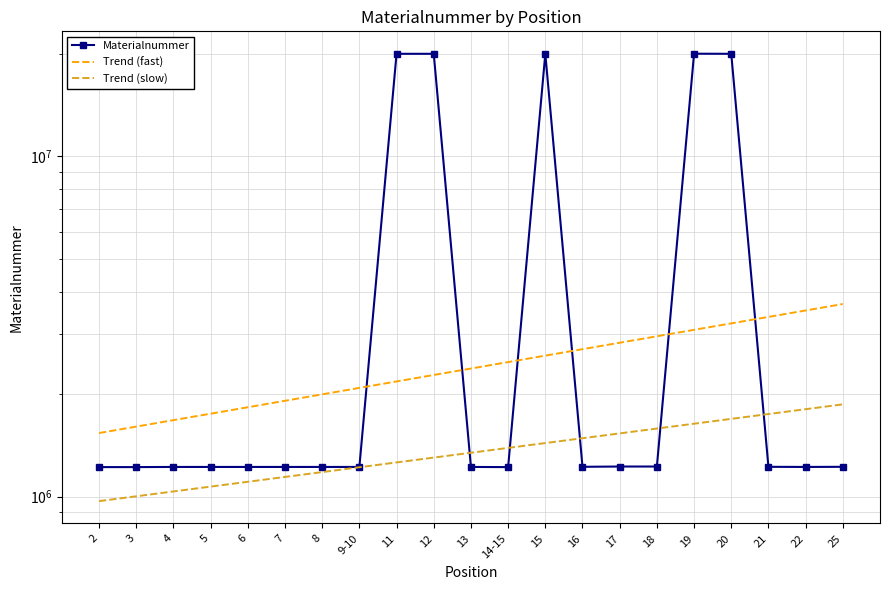

Reading right to left, transcribe all the data shown in this chart.

Materialnummer: 25=1222664.0	22=1221604.0	21=1222663.0	20=20002357.0	19=20015836.0	18=1225113.0	17=1225112.0	16=1222748.0	15=20002356.0	14-15=1220191.0	13=1221623.0	12=20002359.0	11=20002358.0	9-10=1221616.0	8=1221615.0	7=1221614.0	6=1221599.0	5=1221598.0	4=1221613.0	3=1220317.0	2=1220316.0
Trend (fast): 25=3679013.9	22=3521857.6	21=3371414.5	20=3227397.8	19=3089533.2	18=2957557.7	17=2831219.8	16=2710278.6	15=2594503.7	14-15=2483674.4	13=2377579.3	12=2276016.4	11=2178791.8	9-10=2085720.4	8=1996624.8	7=1911335.0	6=1829688.6	5=1751529.8	4=1676709.8	3=1605085.8	2=1536521.4
Trend (slow): 25=1865807.9	22=1805706.6	21=1747541.3	20=1691249.7	19=1636771.3	18=1584047.7	17=1533022.5	16=1483640.9	15=1435850.0	14-15=1389598.5	13=1344836.9	12=1301517.1	11=1259592.7	9-10=1219018.8	8=1179751.9	7=1141749.8	6=1104971.9	5=1069378.6	4=1034931.9	3=1001594.7	2=969331.5